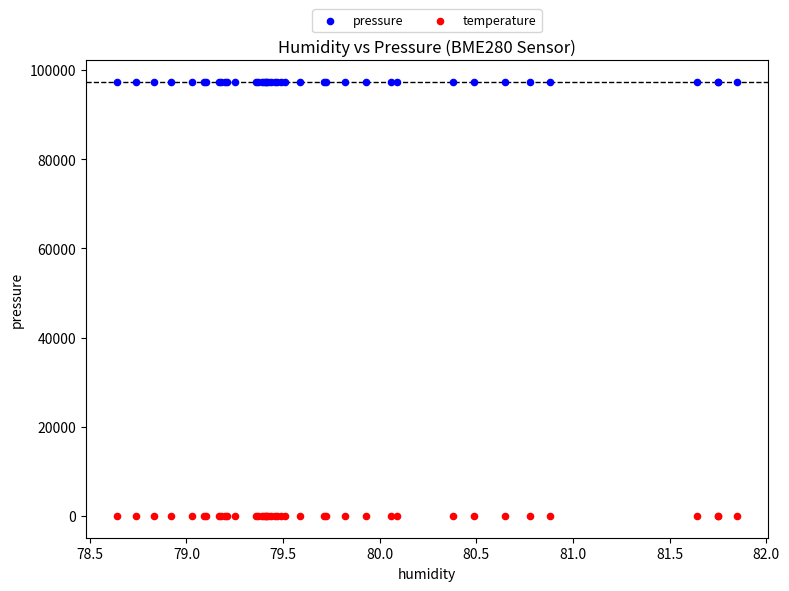

Which series has the widest spread of Y values?

pressure